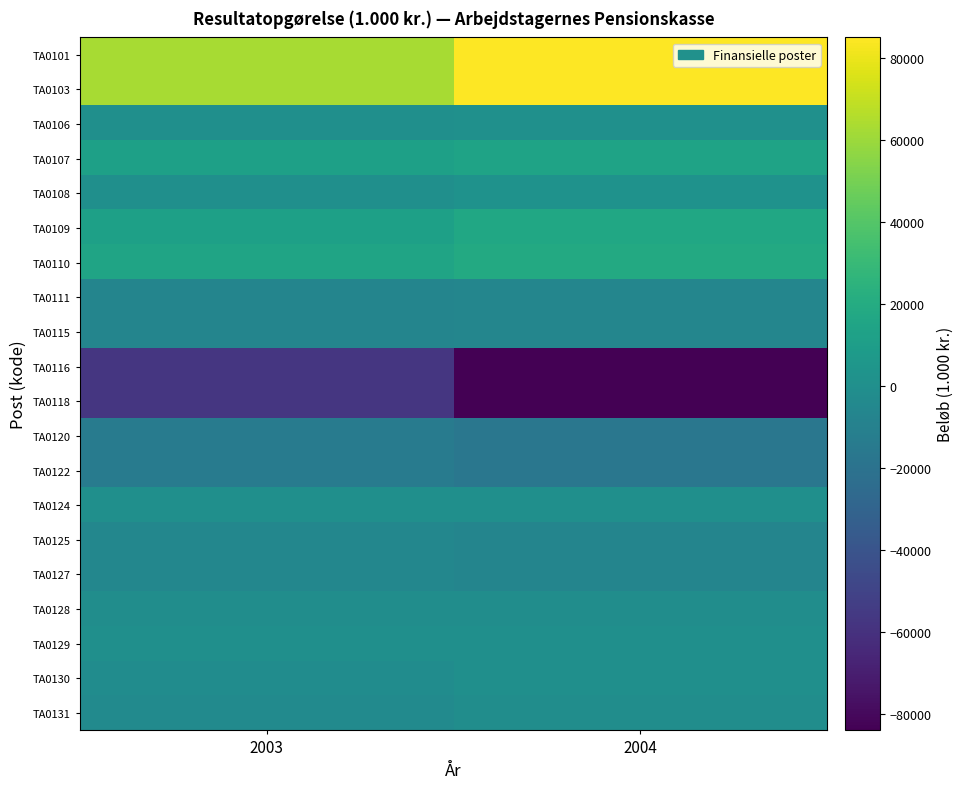

Which category has the lowest value across all series?

2004